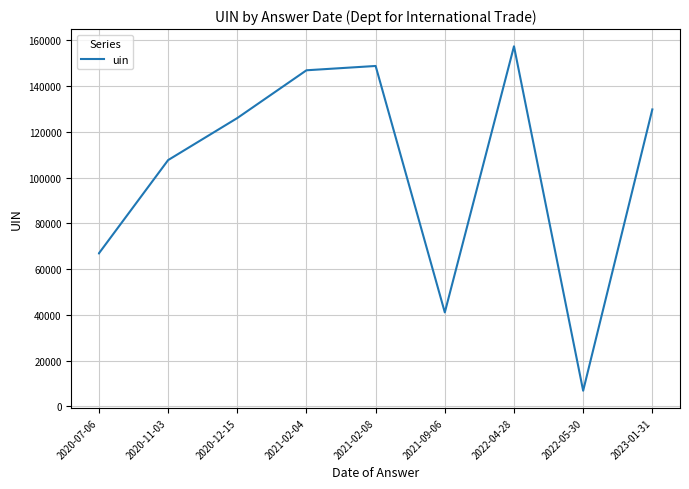

How many interior local valleys (lower than both neighbors) does the data have?

2